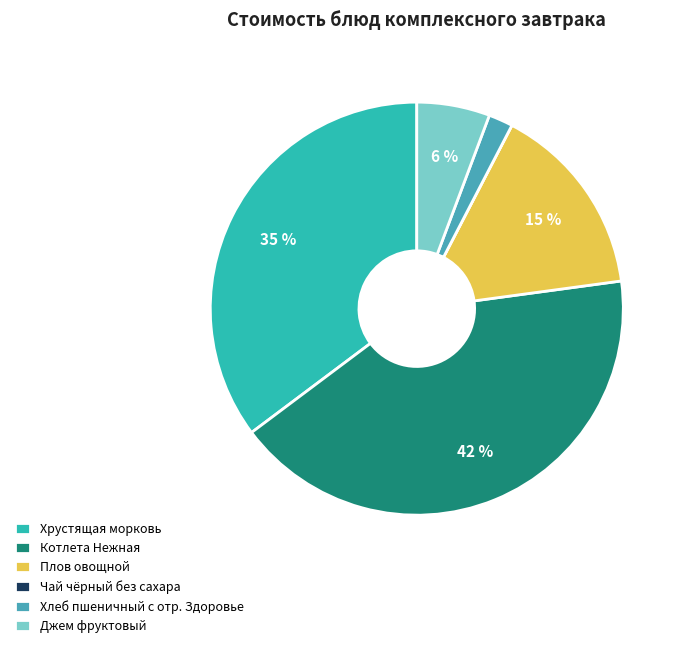

How many segments does this pie chart have?

6